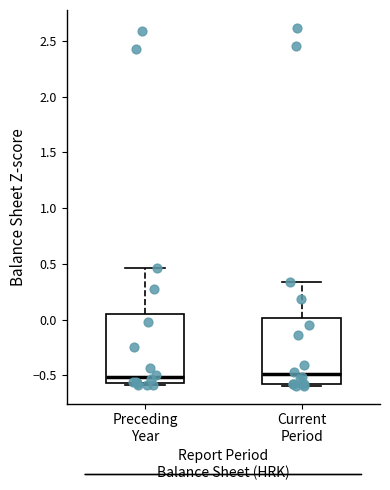

Reading left to right, read every box against the y-axis: the position of its median line, the range the box covers, and the ends of its whiskers. The values are not printed on the chart, so give them approximately, as read against the axis.

Preceding Year: median -0.50, box -0.55 to 0.05, whiskers -0.60 to 0.45
Current Period: median -0.50, box -0.60 to 0.00, whiskers -0.60 to 0.35